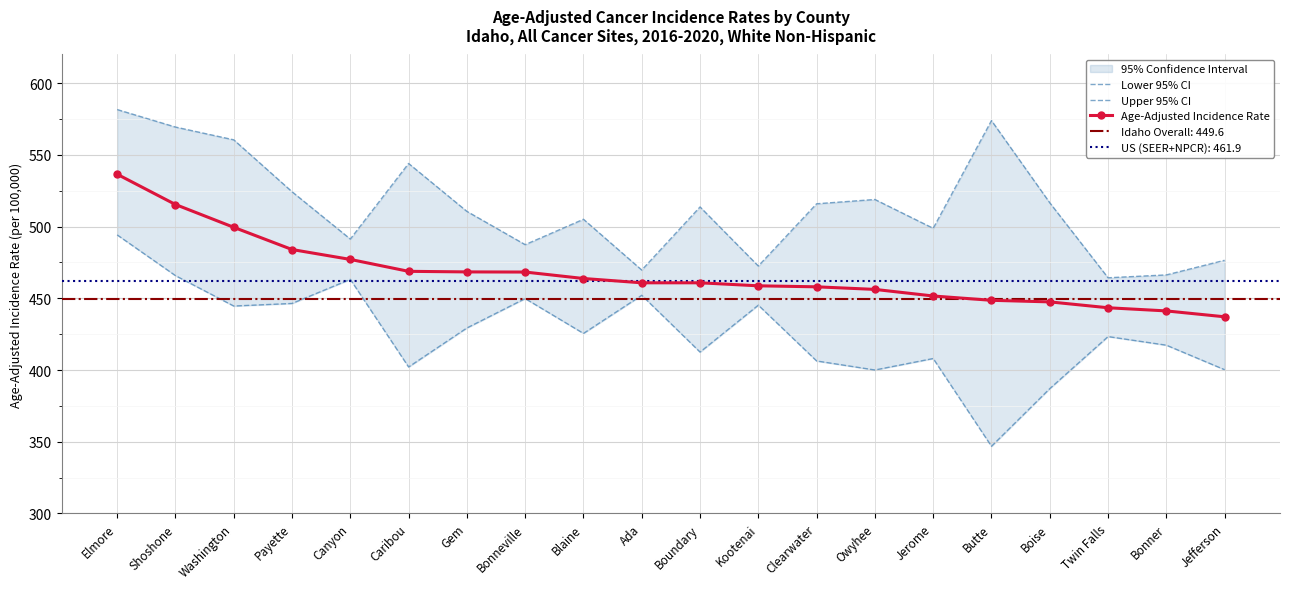

True or false: Age-Adjusted Incidence Rate and Lower 95% CI cross at least once.

False